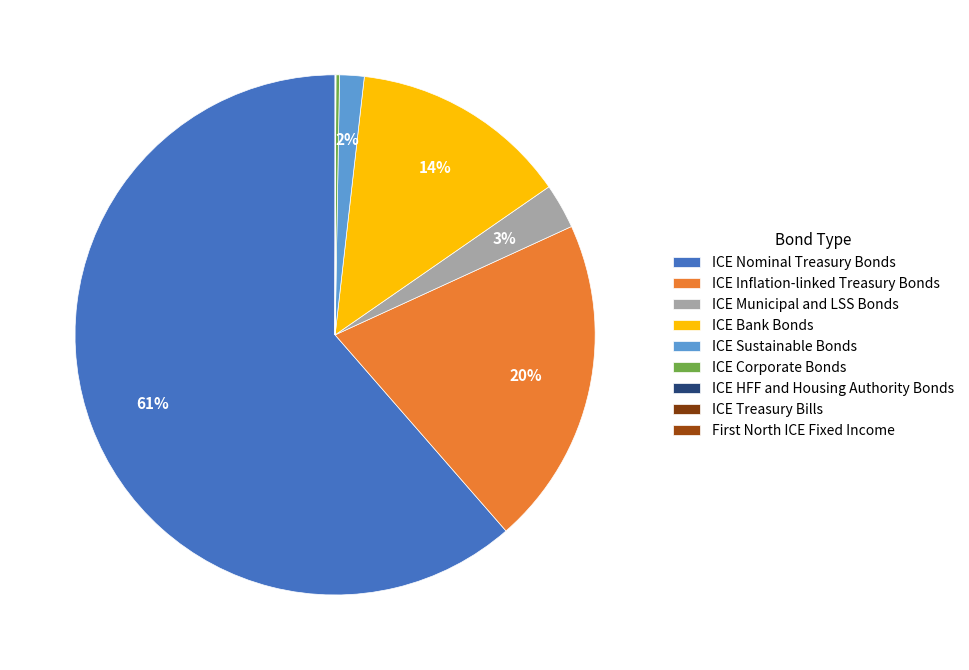

Which has a higher value, ICE Nominal Treasury Bonds or ICE Corporate Bonds?

ICE Nominal Treasury Bonds